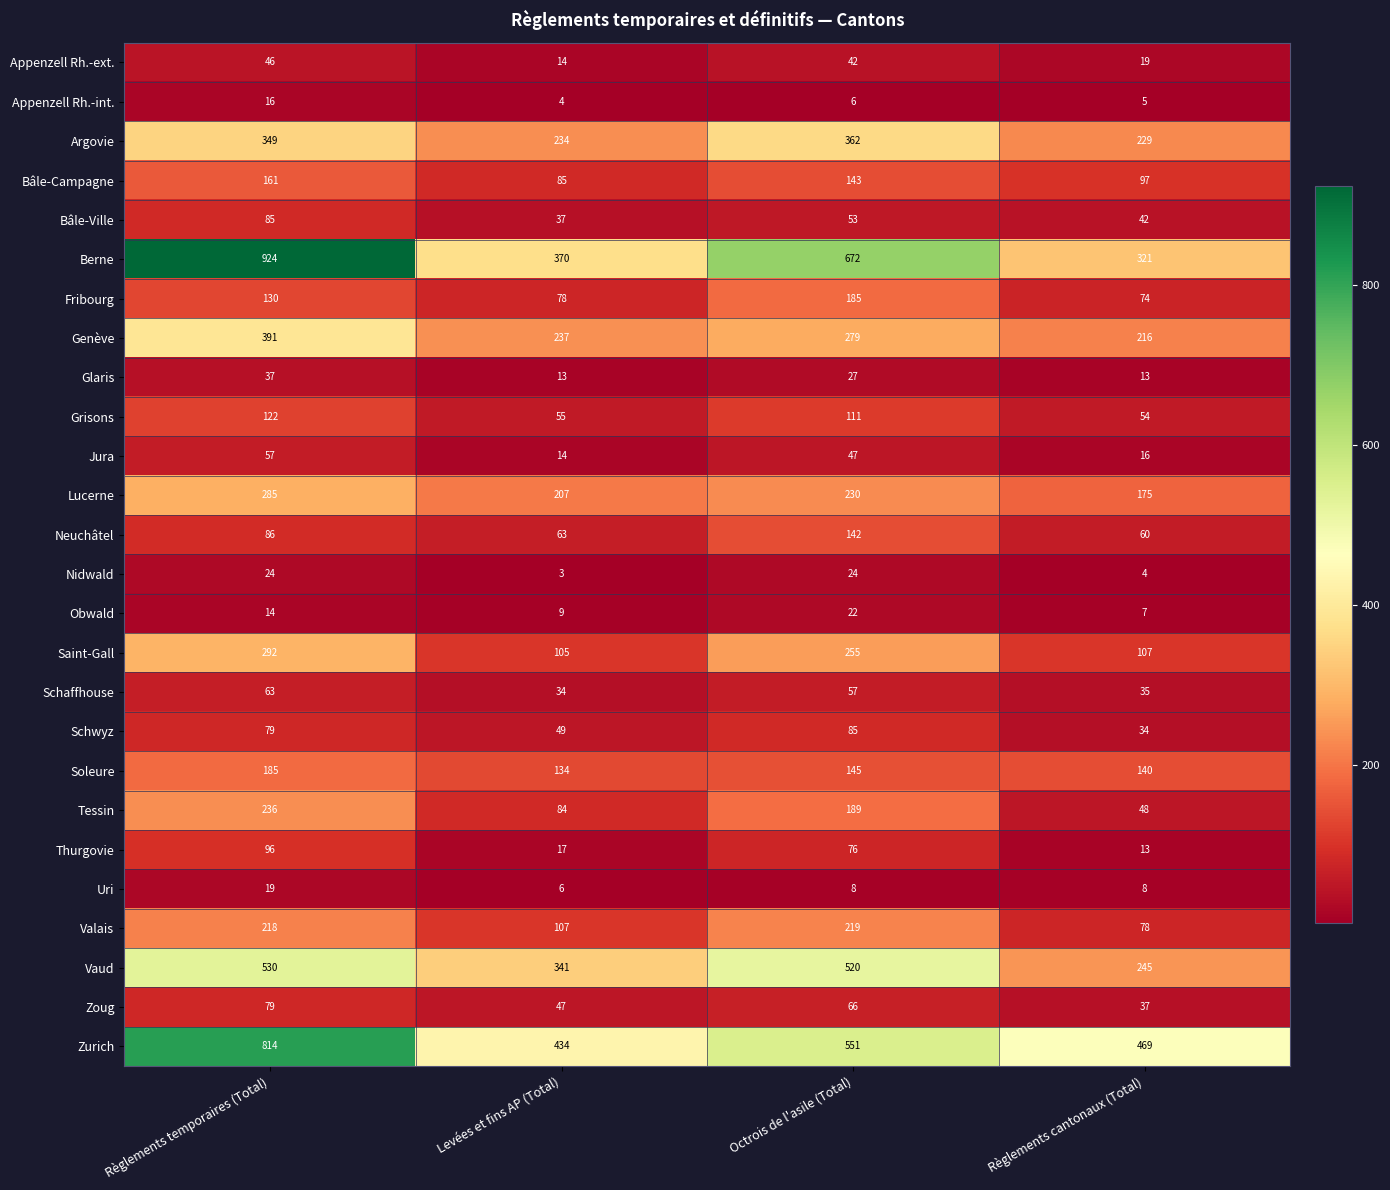

The value of Appenzell Rh.-int. at Règlements cantonaux (Total) is 5. True or false?

True